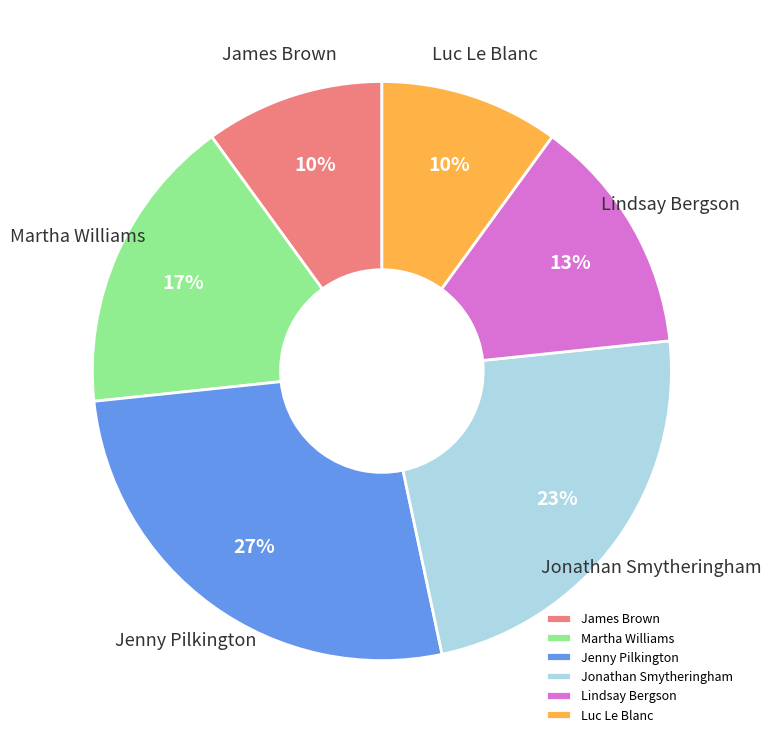

The Jenny Pilkington slice represents 27% of the pie. True or false?

True